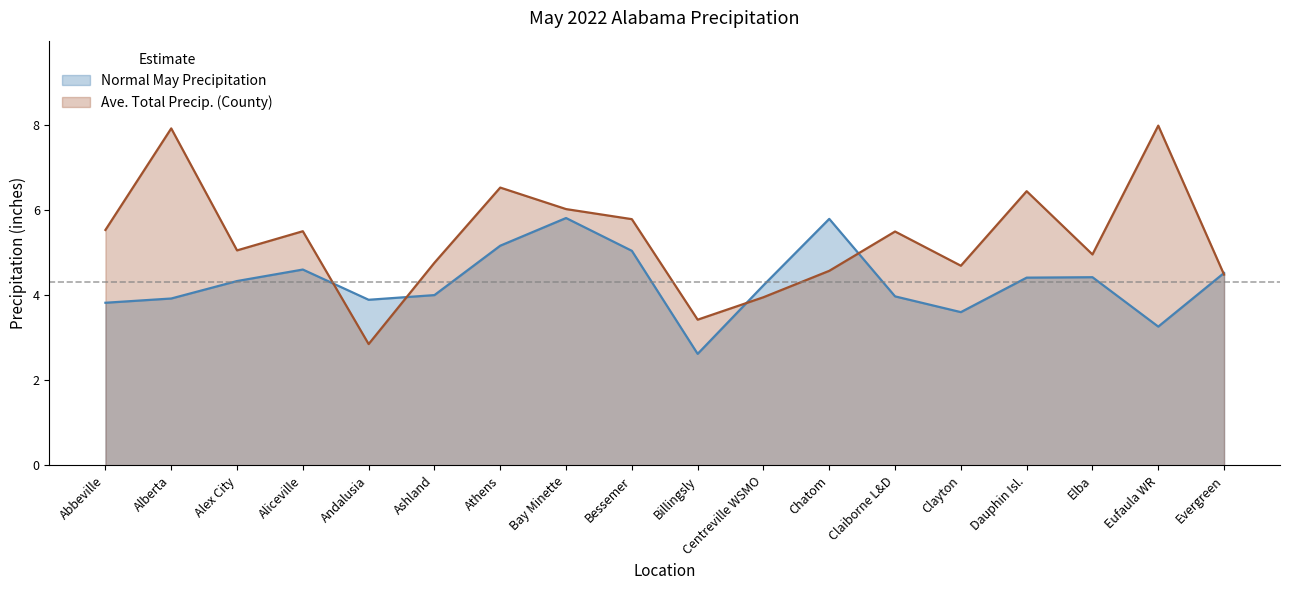

What is the label of the 5th point from the left?

Andalusia